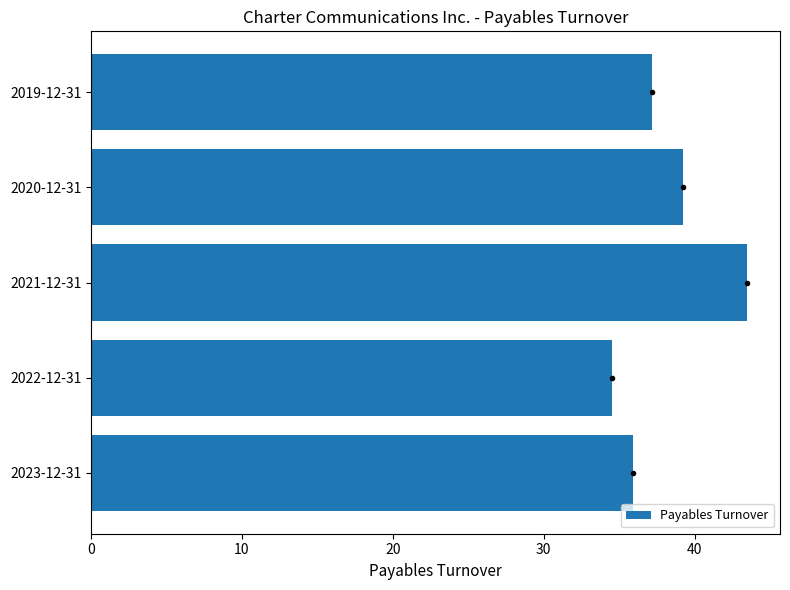

The chart shows a value of 39.2 at 2020-12-31. True or false?

True